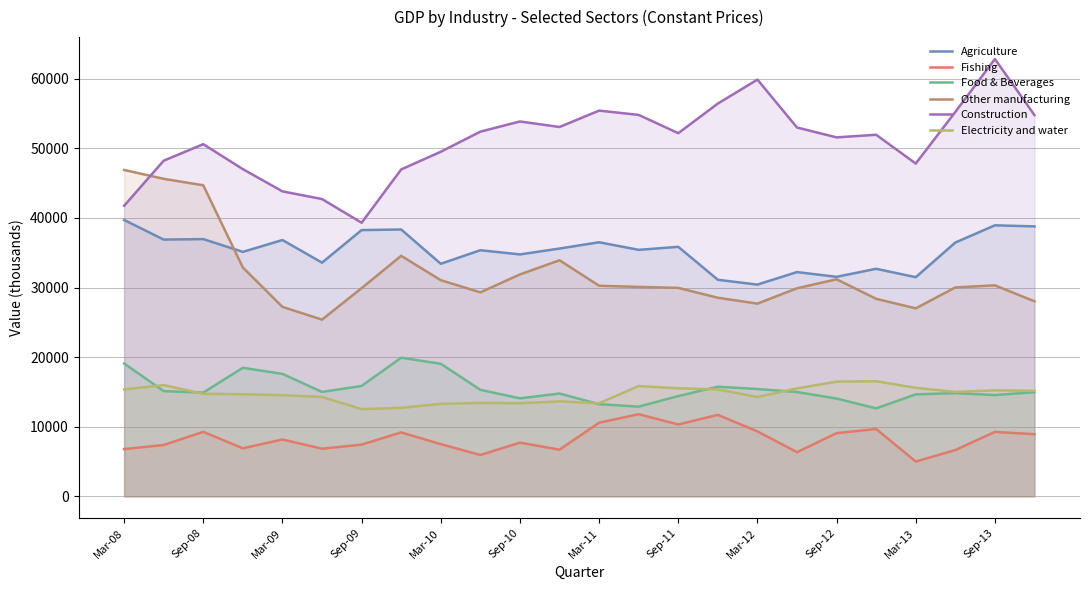

How many data points in Construction are above 52187?

12